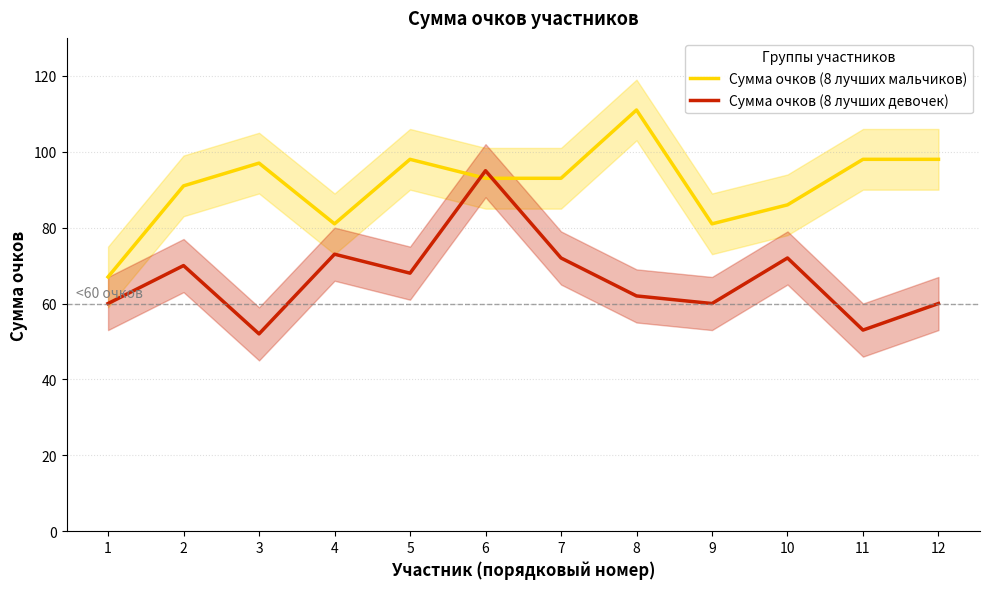

The value of Сумма очков (8 лучших мальчиков) at 11 is 98. True or false?

True